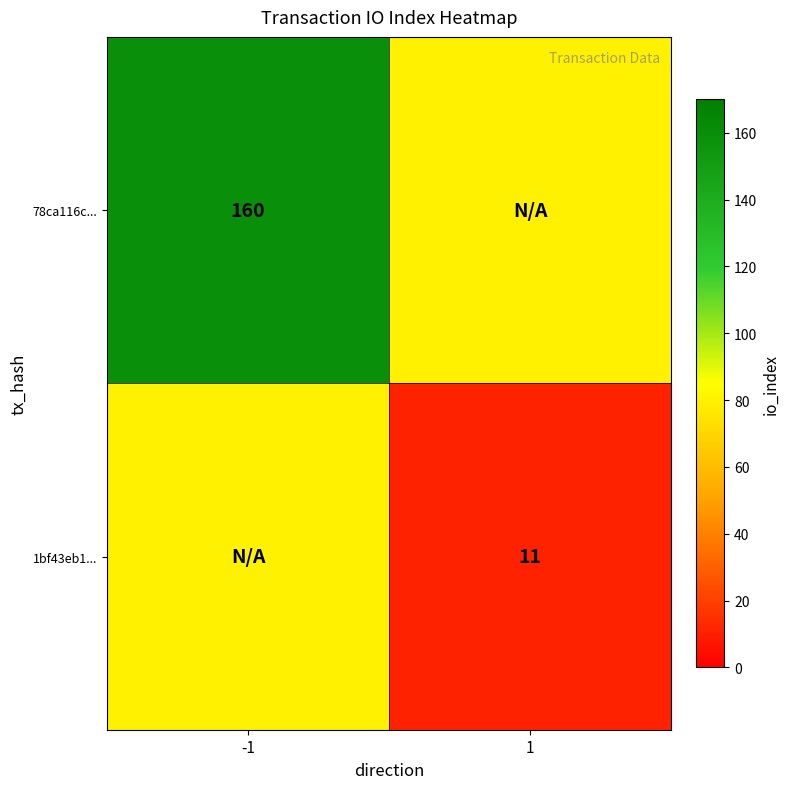

What is the maximum value shown in the chart?

160